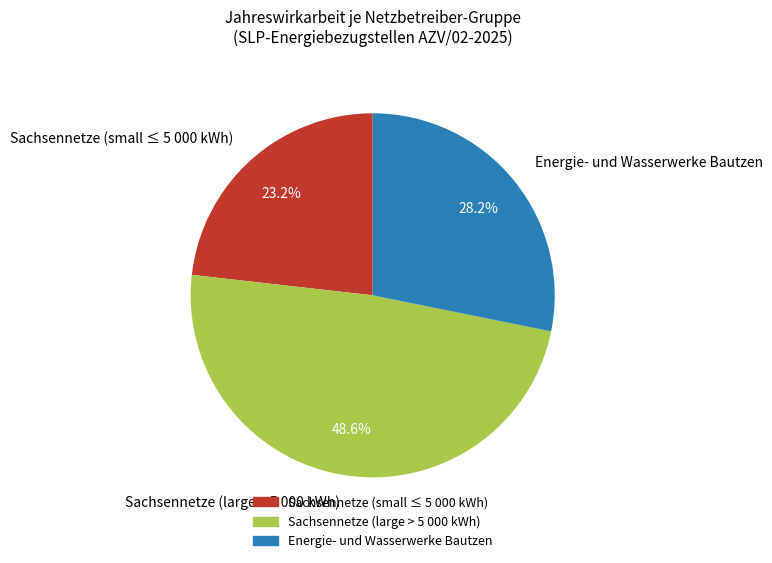

How many slices are in this pie chart?

3